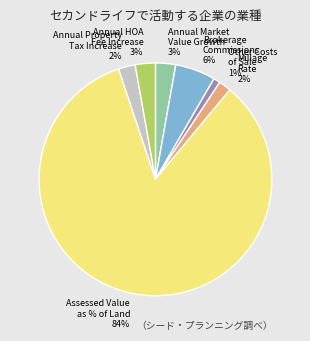

Which has a higher value, Annual HOA Fee Increase or Assessed Value as % of Land?

Assessed Value as % of Land